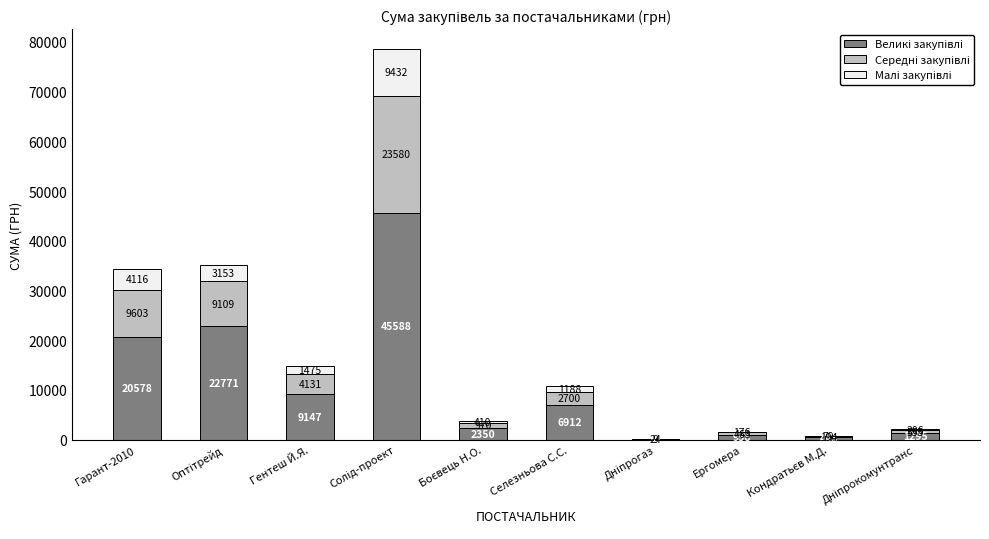

What position from the left is Селезньова С.С.?

6